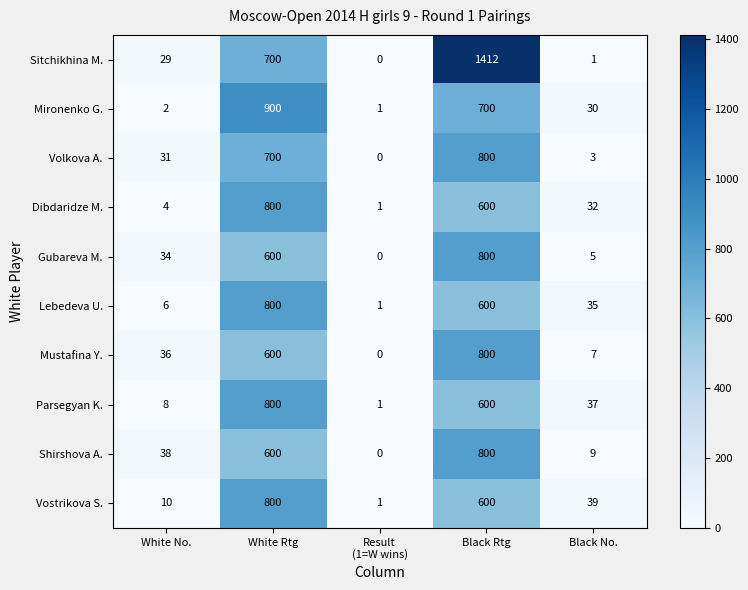

What is the maximum value shown in the chart?

1412